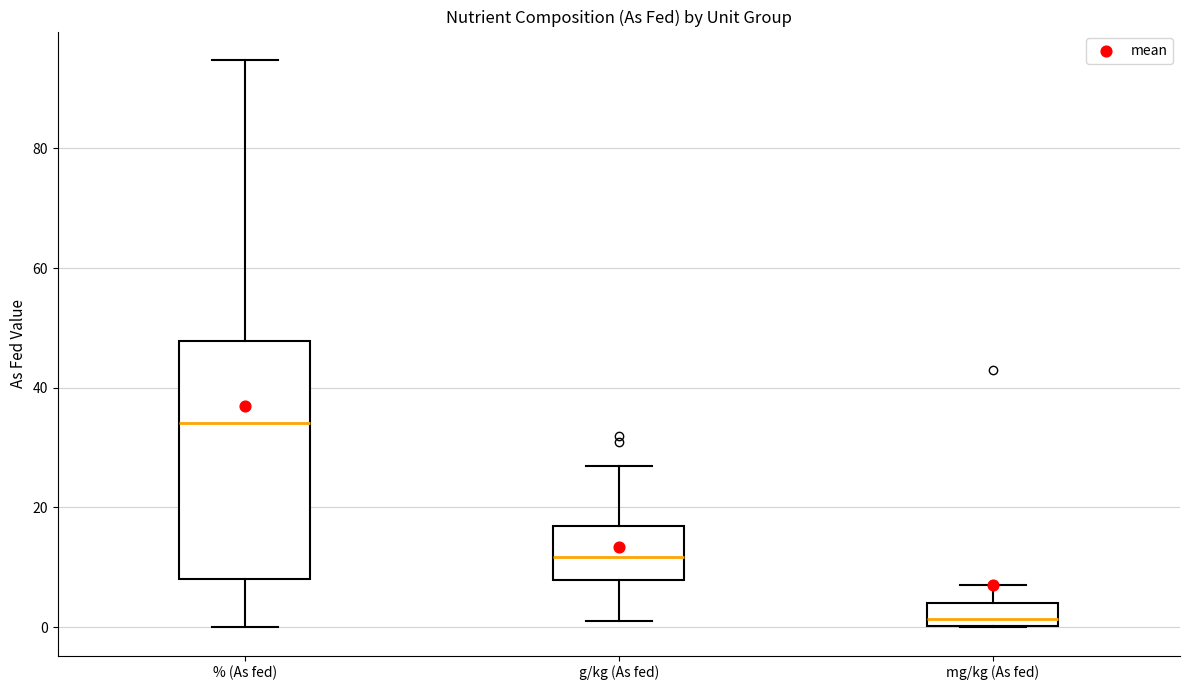

Which box is the tallest, from its lower edge to its upper edge?

% (As fed)